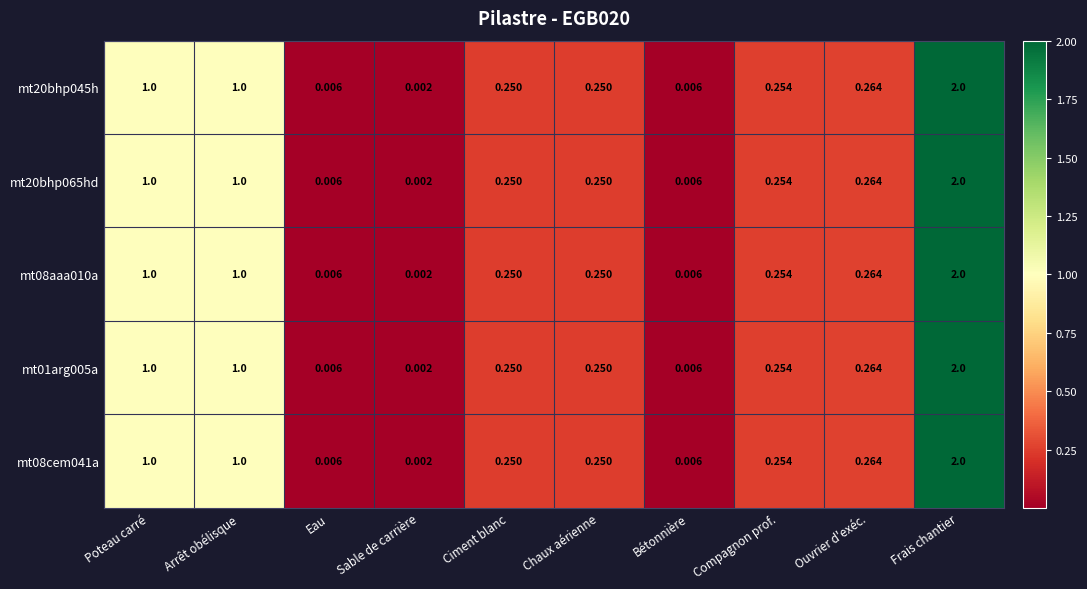

At which category is the sum across all series the highest?

Frais chantier